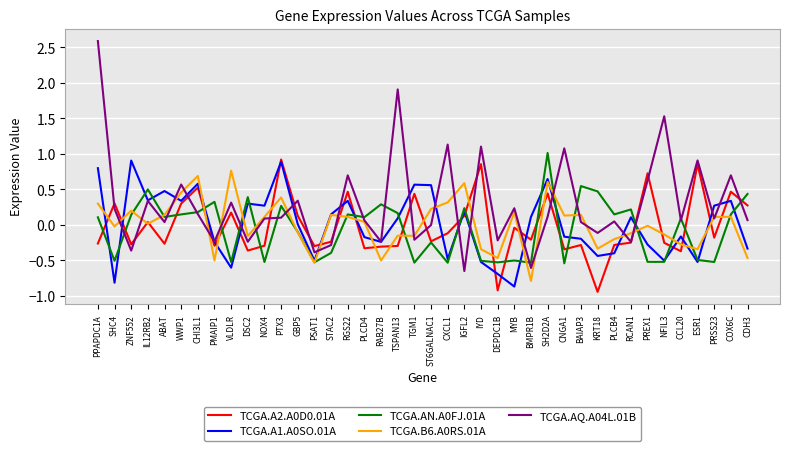

Where do TCGA.A2.A0D0.01A and TCGA.A1.A0SO.01A first cross each other?

PPAPDC1A and SHC4